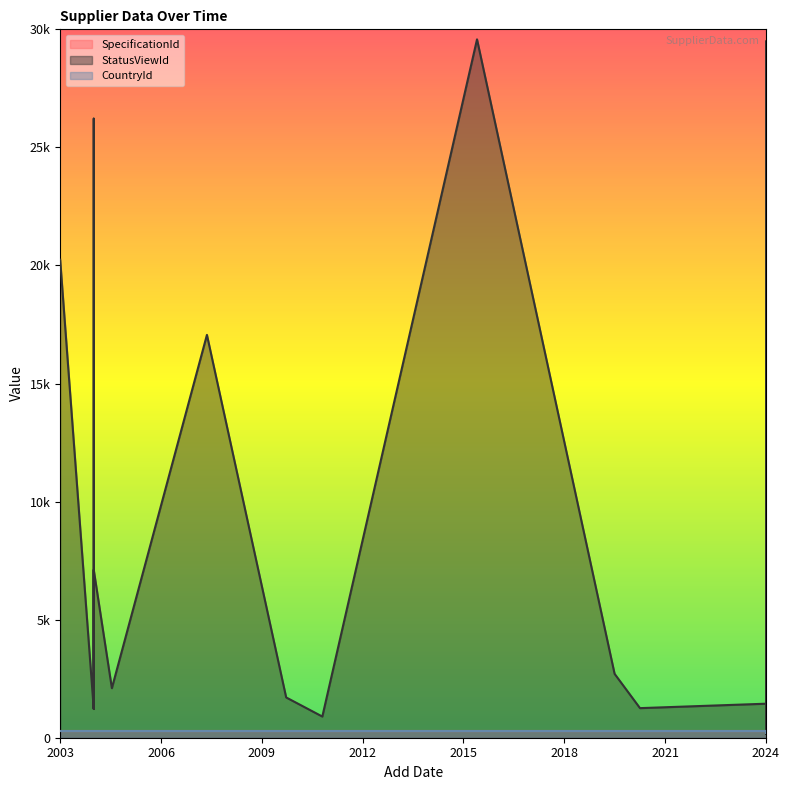

True or false: StatusViewId and CountryId intersect in this chart.

True